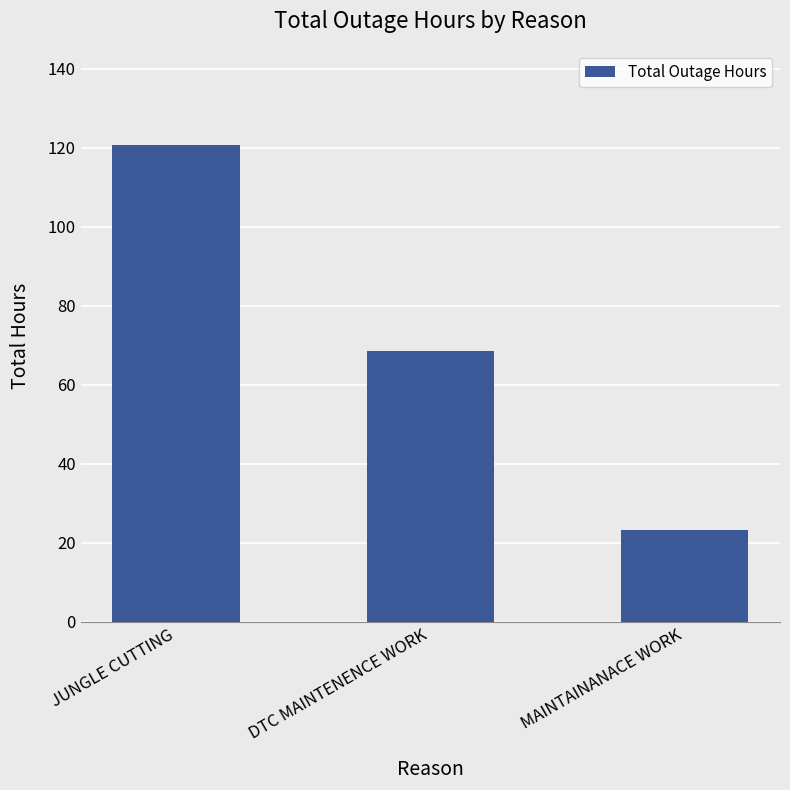

What is the value of the 3rd bar from the left?

23.2